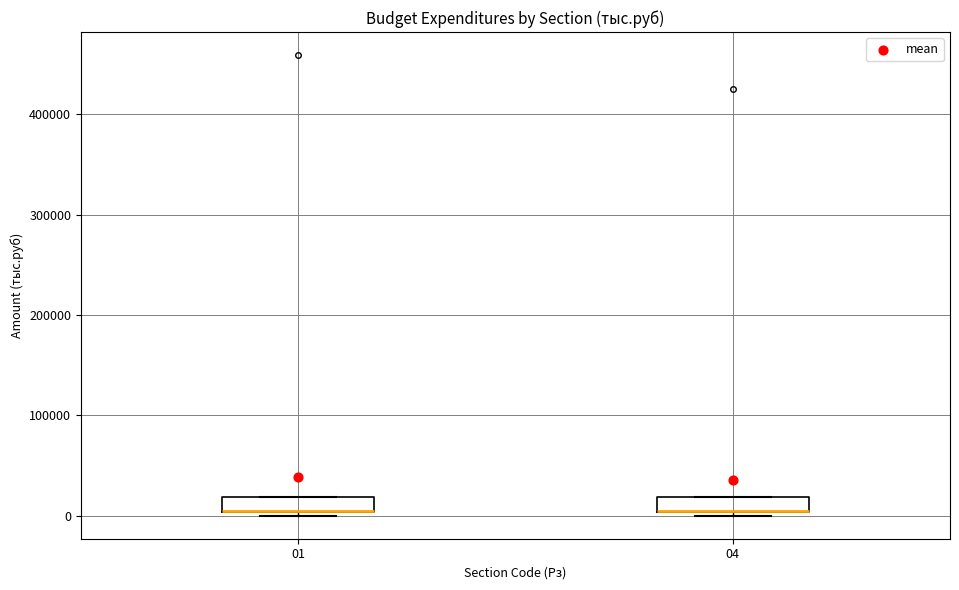

Reading left to right, transcribe this box plot: for each box, give where its median line is, the range the box spans, and where its two whiskers end, as read against the y-axis. The values are not printed on the chart, so give them approximately, as read against the axis.

01: median 10000 (drawn on the box's lower edge), box 0 to 20000, whiskers 0 (just below the box's lower edge) to 20000
04: median 10000 (drawn on the box's lower edge), box 0 to 20000, whiskers 0 (just below the box's lower edge) to 20000